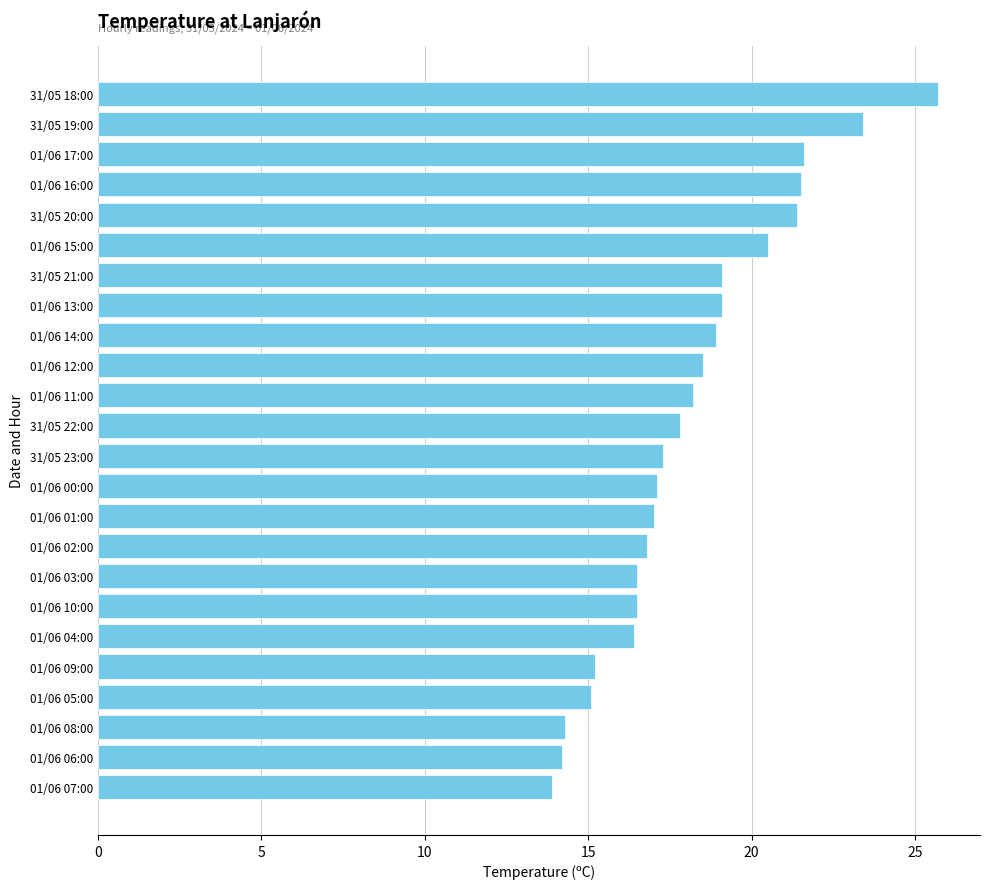

Which label corresponds to the largest value in the chart?

31/05 18:00